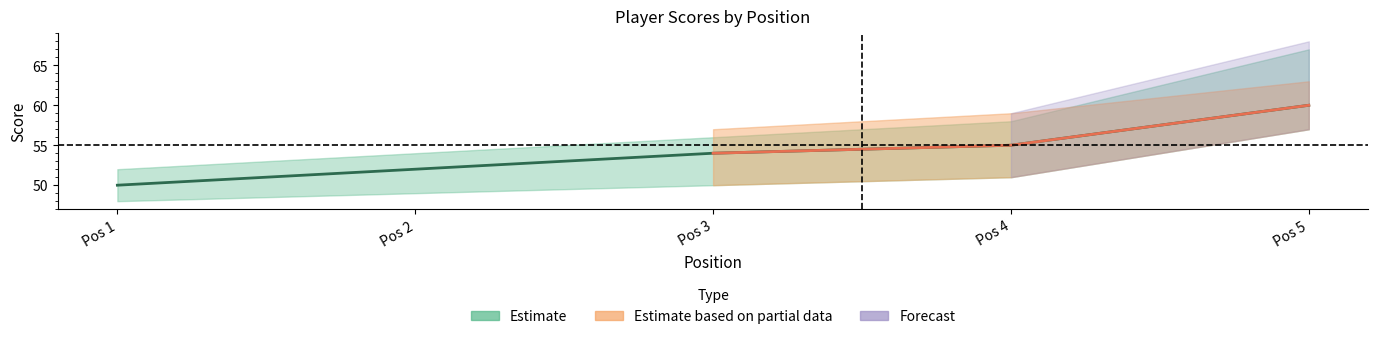

Rank the categories by event_total_score value from lowest to highest.

1, 2, 3, 4, 5